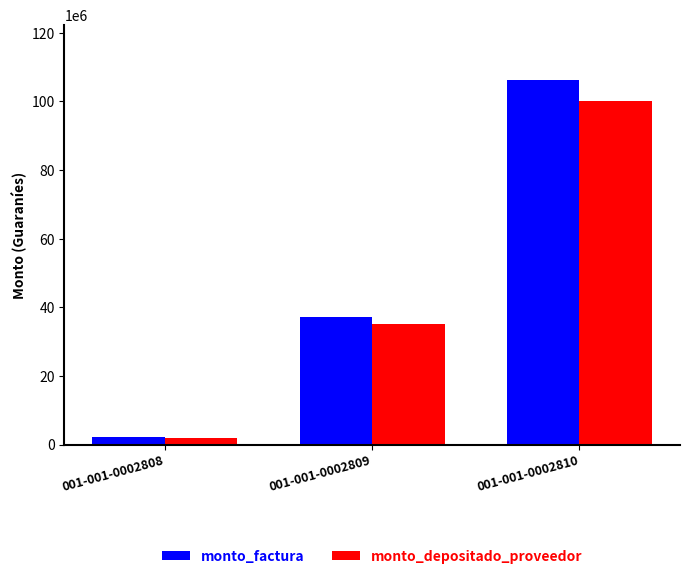

How many monto_depositado_proveedor values are between 2028195 and 100168170?

3